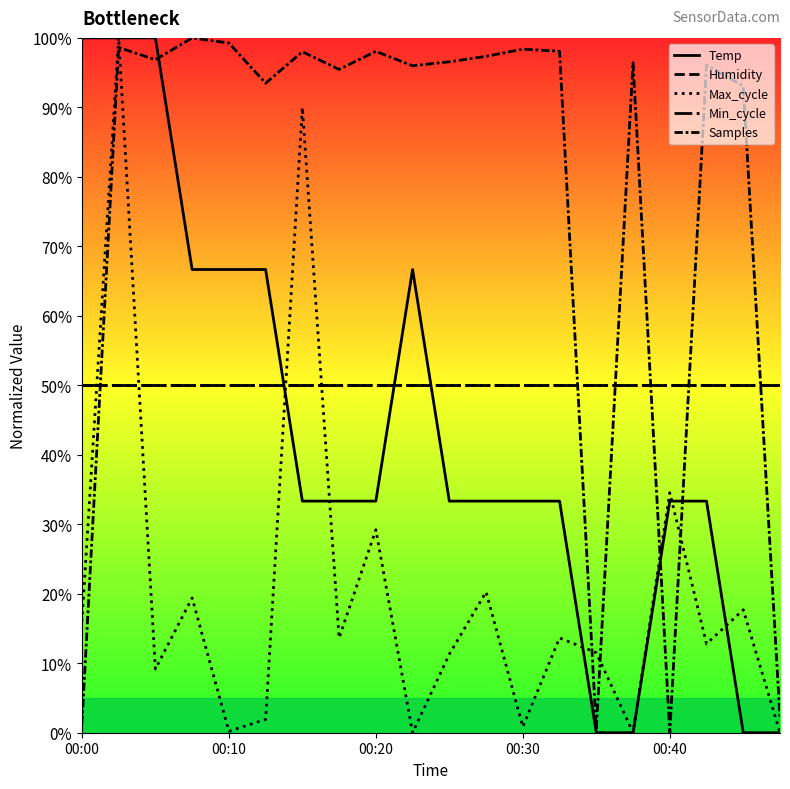

Between 00:42 and 00:00, which is larger?

00:00